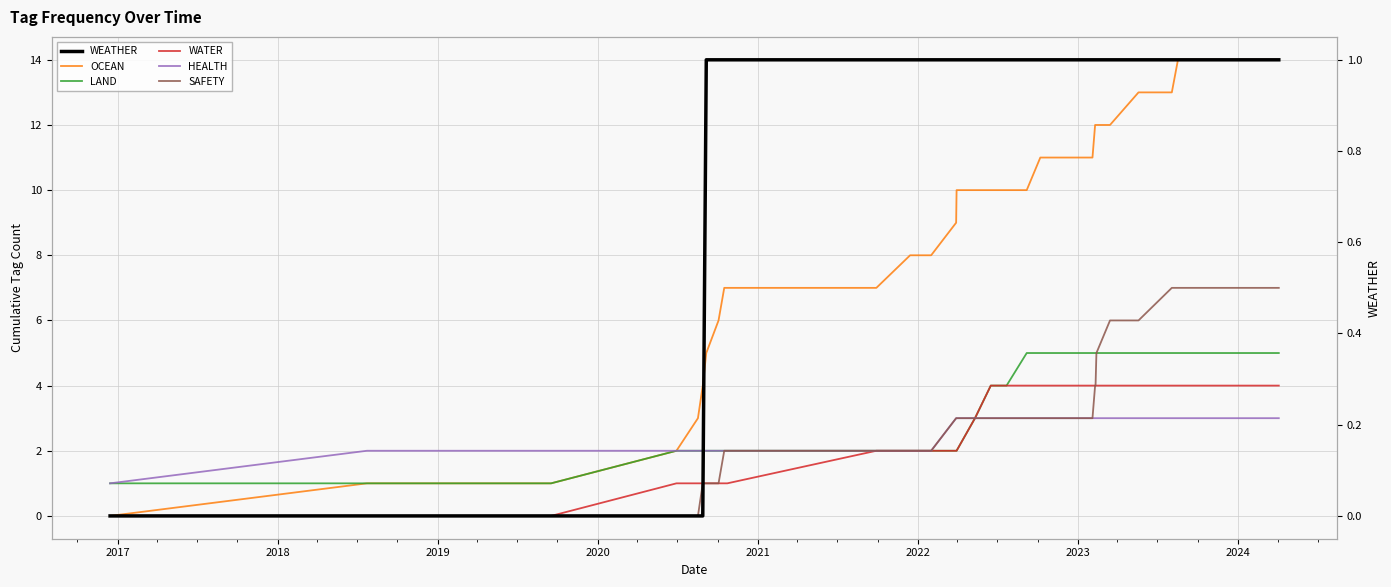

True or false: LAND and WATER intersect in this chart.

False